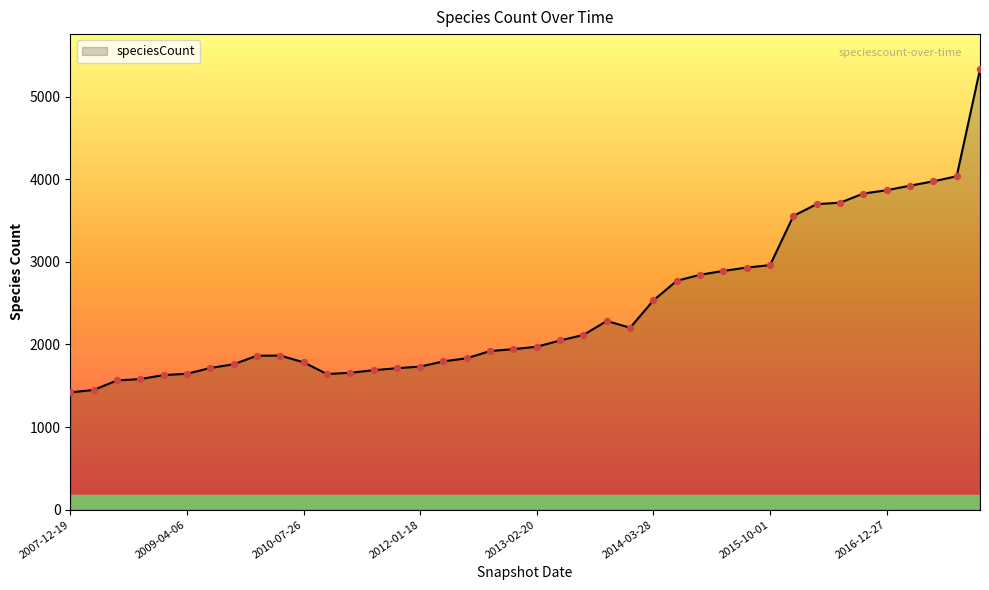

What is the smallest value displayed?

1420